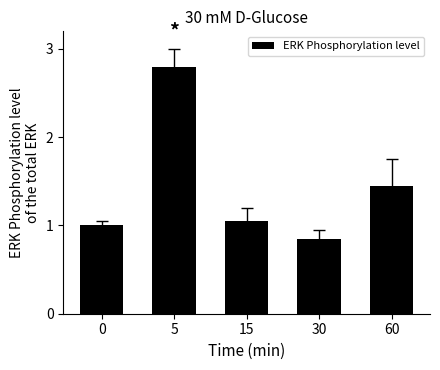

Is it true that the value at 15 is 1.6?

False